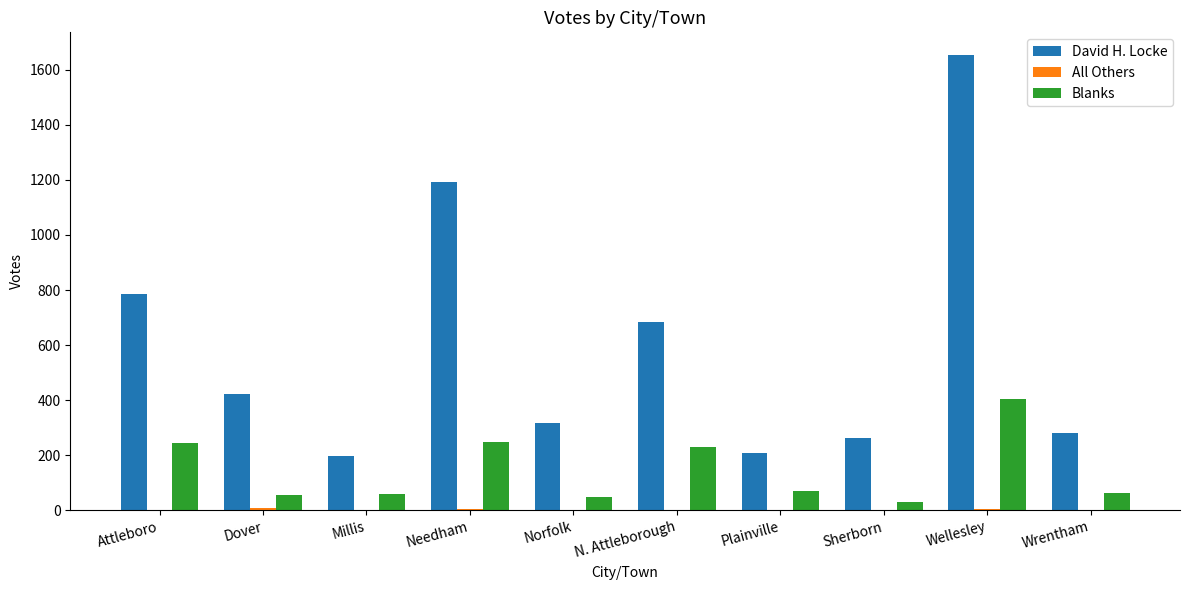

What is the greatest value displayed?

1653